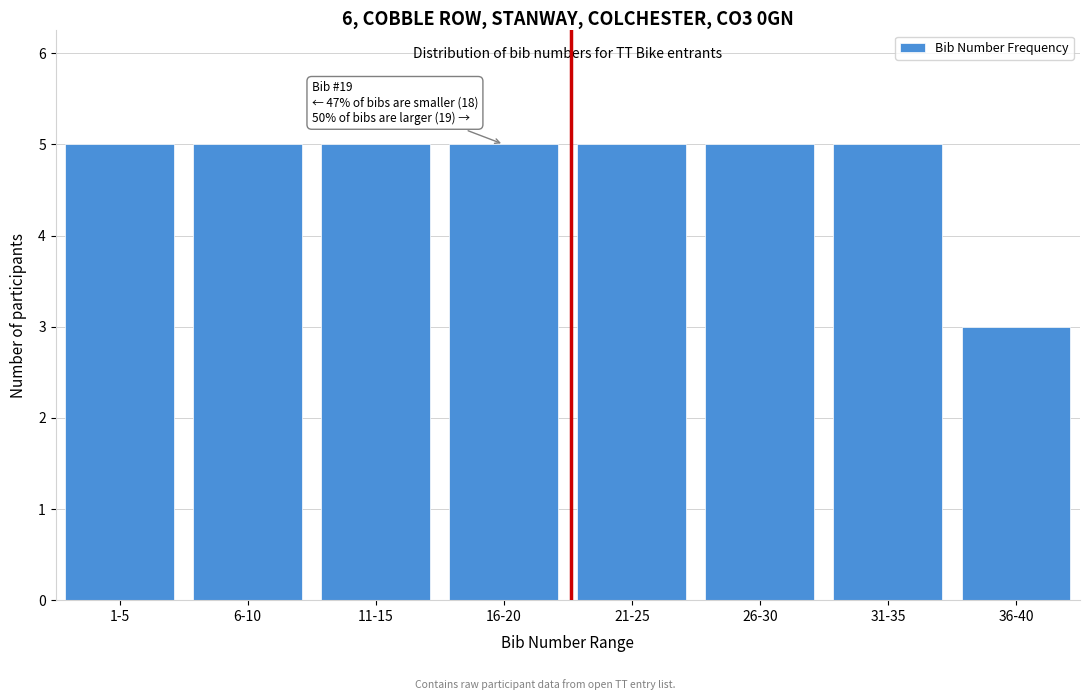

Reading left to right, transcribe all the data shown in this chart.

5	5	5	5	5	5	5	3